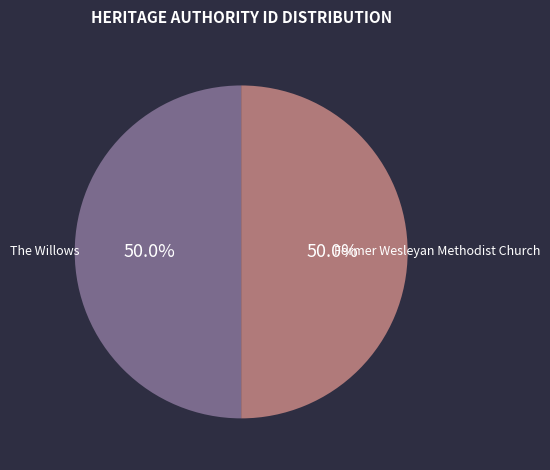

How many segments does this pie chart have?

2